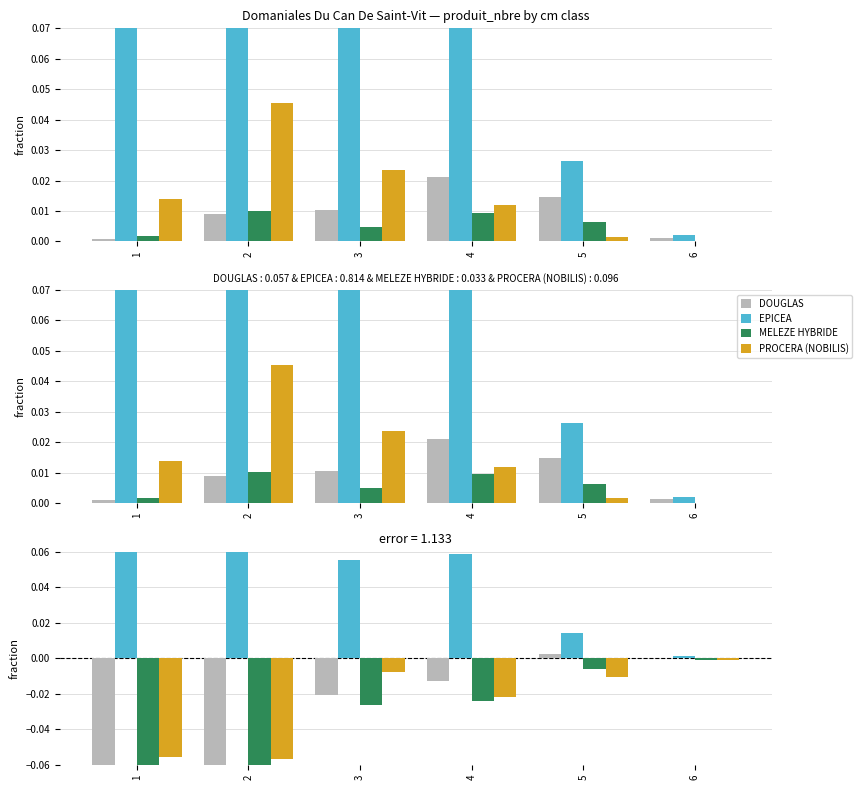

List the series in order of their peak value, highest first.

EPICEA, DOUGLAS, MELEZE HYBRIDE, PROCERA (NOBILIS)